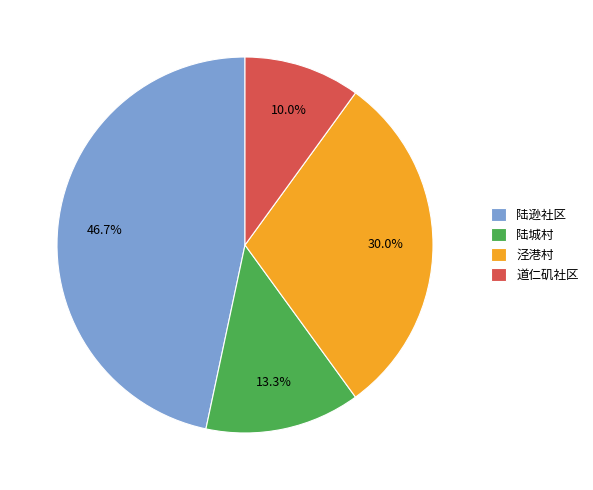

How many slices are in this pie chart?

4